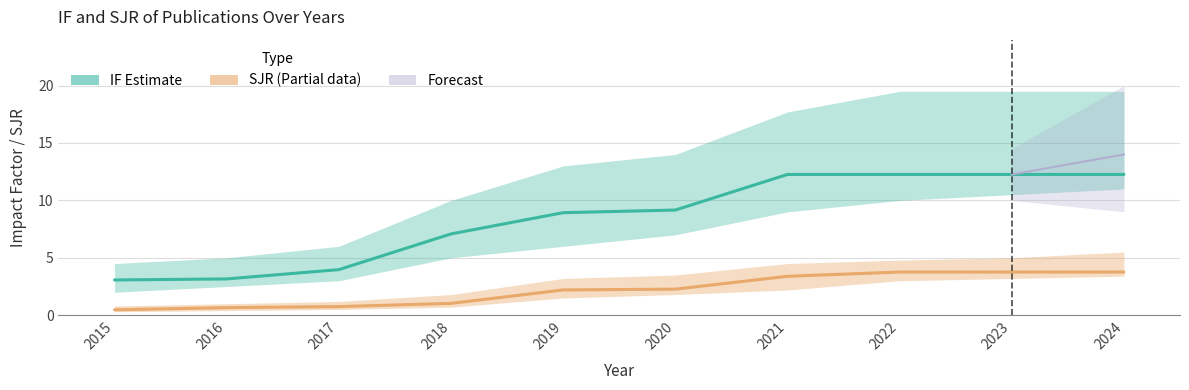

True or false: IF has more than 0 points higher than both neighbors.

False